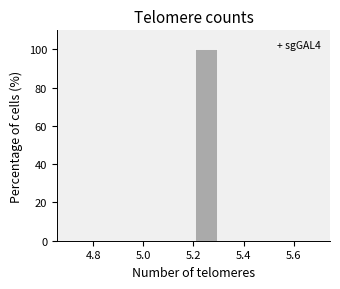

Reading left to right, transcribe this chart: for each bar, give the range it covers on the x-axis and its height. The values are not printed on the chart, so give them approximately, as read against the axis.

4.7 to 4.8: 0
4.8 to 4.9: 0
4.9 to 5.0: 0
5.0 to 5.1: 0
5.1 to 5.2: 0
5.2 to 5.3: 100
5.3 to 5.4: 0
5.4 to 5.5: 0
5.5 to 5.6: 0
5.6 to 5.7: 0